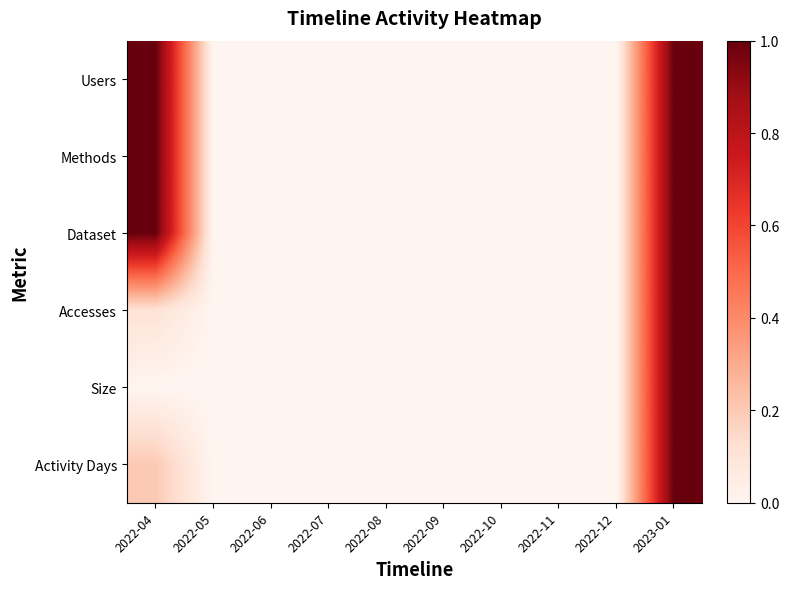

Reading right to left, transcribe all the data shown in this chart.

Users: 2023-01=1.0	2022-12=0.0	2022-11=0.0	2022-10=0.0	2022-09=0.0	2022-08=0.0	2022-07=0.0	2022-06=0.0	2022-05=0.0	2022-04=1.0
Methods: 2023-01=1.0	2022-12=0.0	2022-11=0.0	2022-10=0.0	2022-09=0.0	2022-08=0.0	2022-07=0.0	2022-06=0.0	2022-05=0.0	2022-04=1.0
Dataset: 2023-01=1.0	2022-12=0.0	2022-11=0.0	2022-10=0.0	2022-09=0.0	2022-08=0.0	2022-07=0.0	2022-06=0.0	2022-05=0.0	2022-04=1.0
Accesses: 2023-01=1.0	2022-12=0.0	2022-11=0.0	2022-10=0.0	2022-09=0.0	2022-08=0.0	2022-07=0.0	2022-06=0.0	2022-05=0.0	2022-04=0.1
Size: 2023-01=1.0	2022-12=0.0	2022-11=0.0	2022-10=0.0	2022-09=0.0	2022-08=0.0	2022-07=0.0	2022-06=0.0	2022-05=0.0	2022-04=0.0
Activity Days: 2023-01=1.0	2022-12=0.0	2022-11=0.0	2022-10=0.0	2022-09=0.0	2022-08=0.0	2022-07=0.0	2022-06=0.0	2022-05=0.0	2022-04=0.2